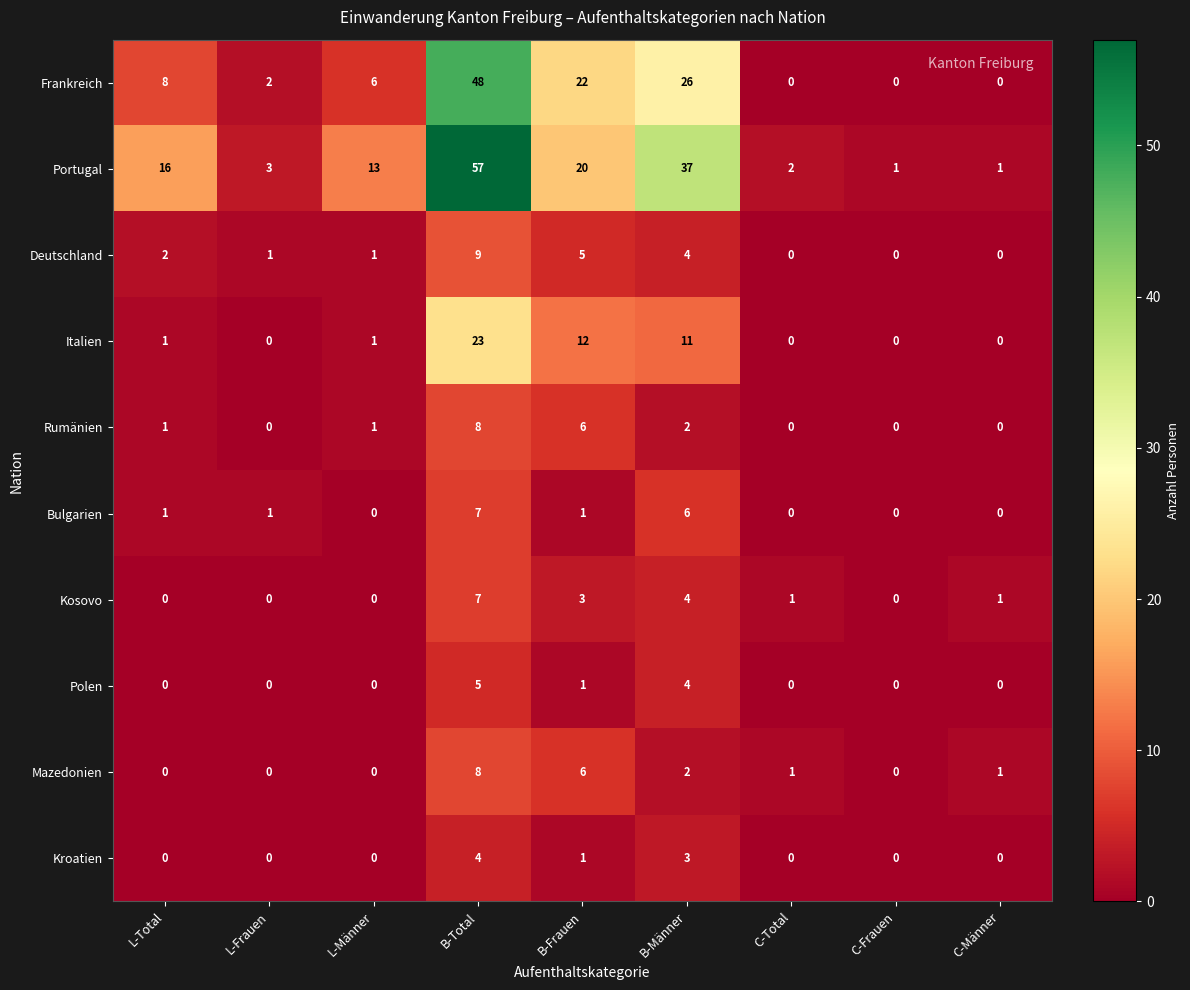

What is the total value across all series at L-Männer?

22